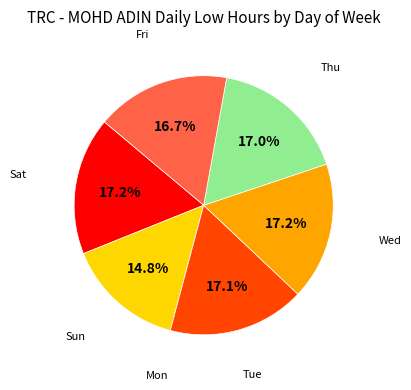

Does any single category account for the majority?

No